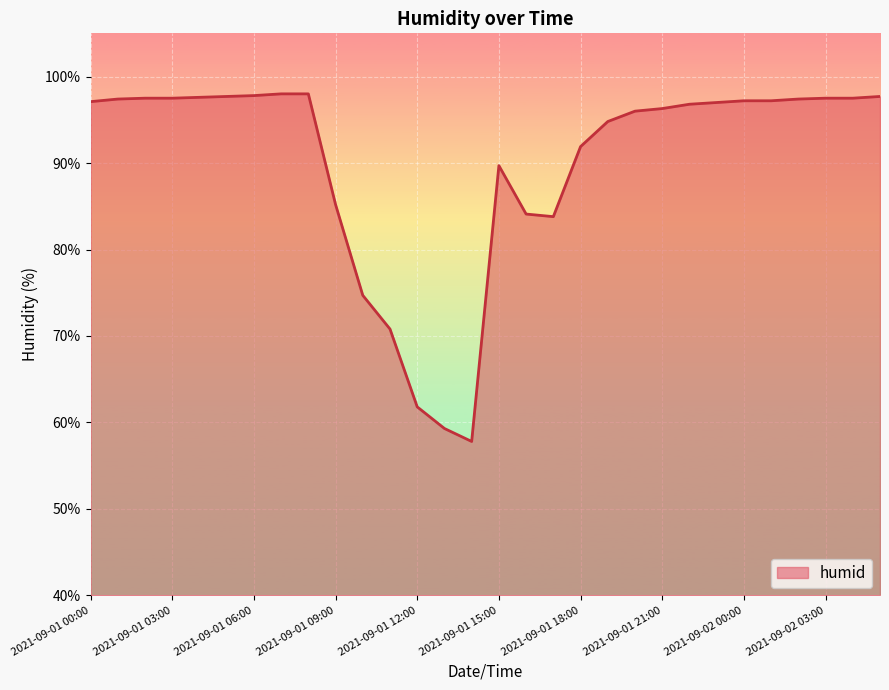

Does the chart display data point markers on the line(s)?

No